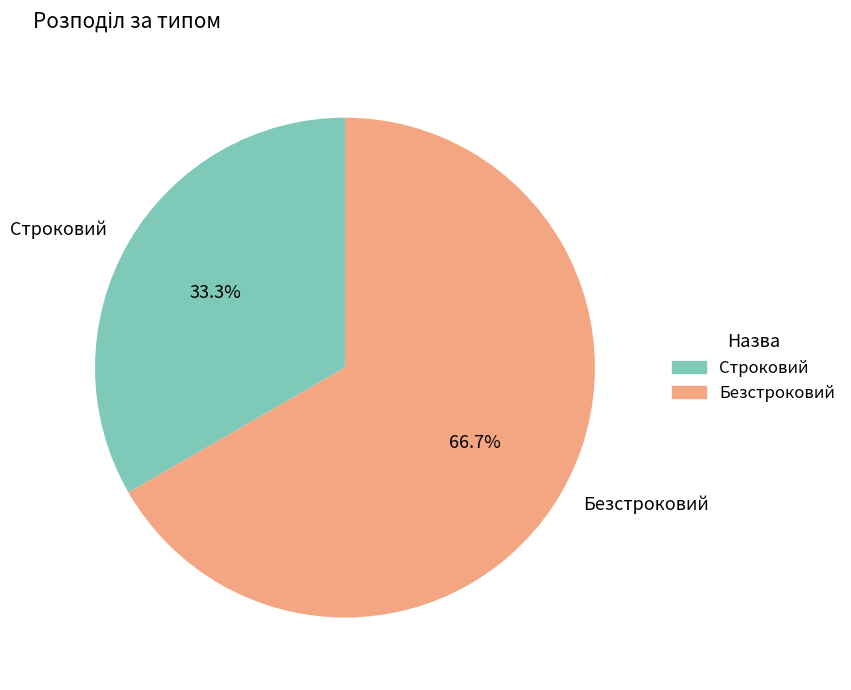

What percentage is the Безстроковий slice, to the nearest percent?

67%